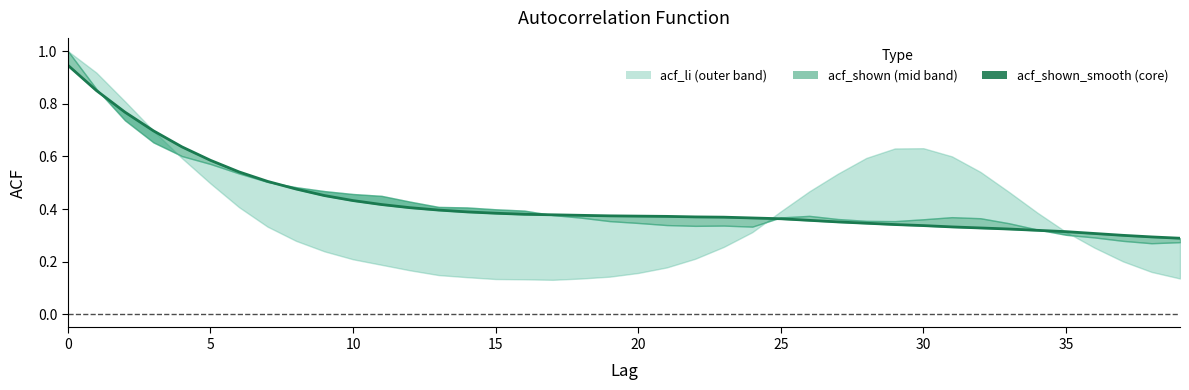

Where is the first local maximum for acf_li?

30